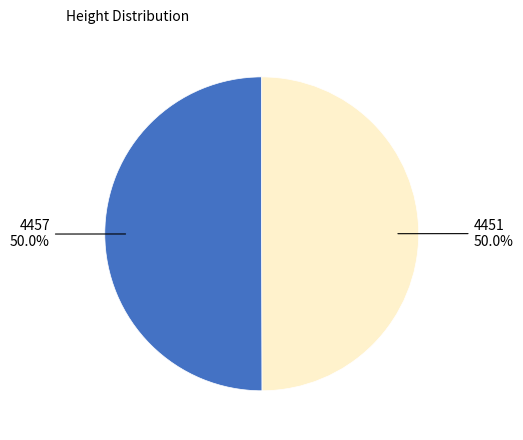

To the nearest percent, what is the average slice percentage?

50%